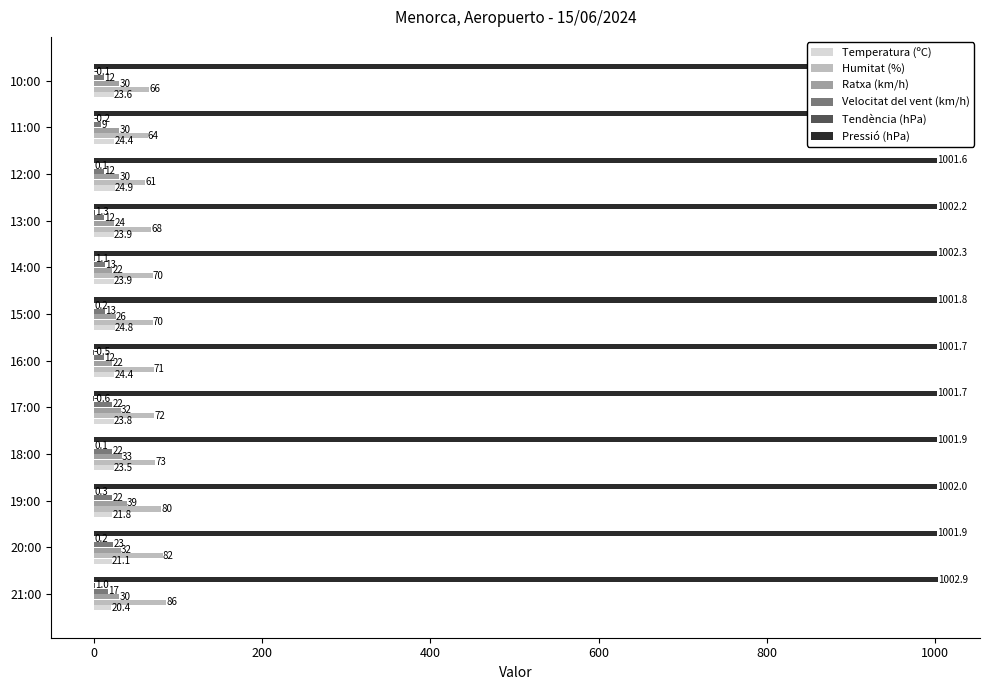

Does the chart contain stacked bars?

No